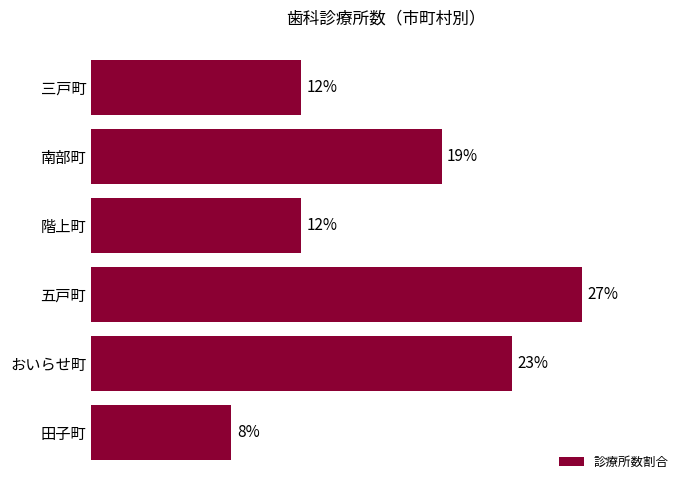

Does the chart contain any negative values?

No